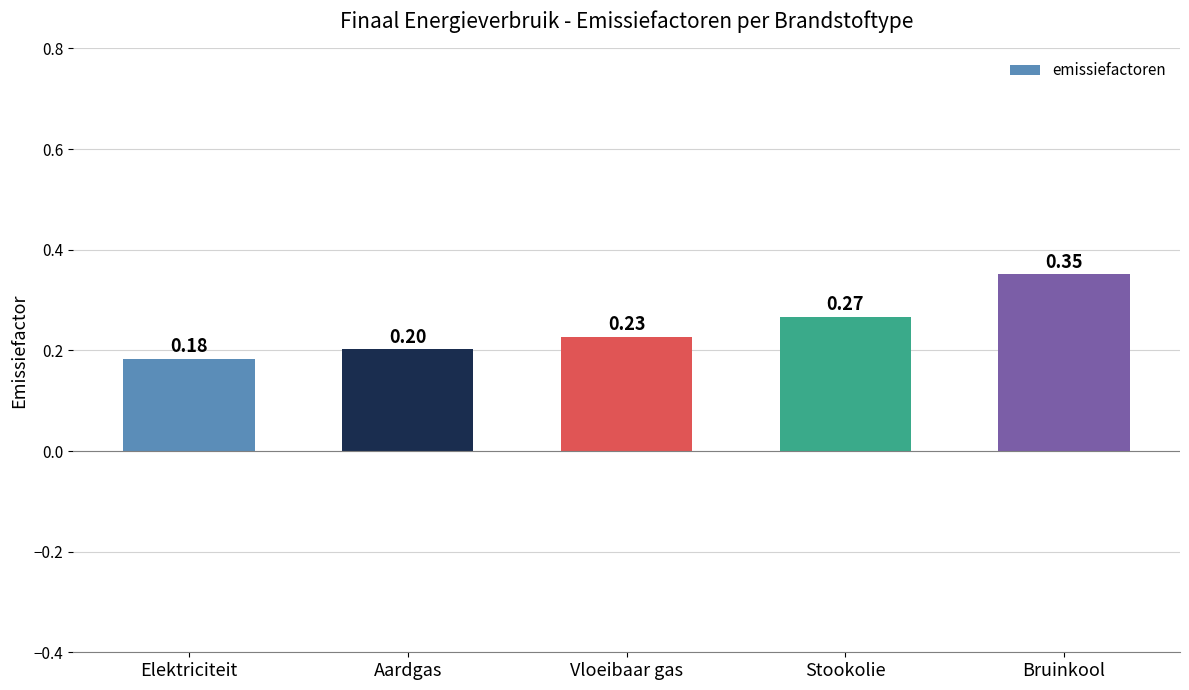

Which has a higher value, Aardgas or Stookolie?

Stookolie